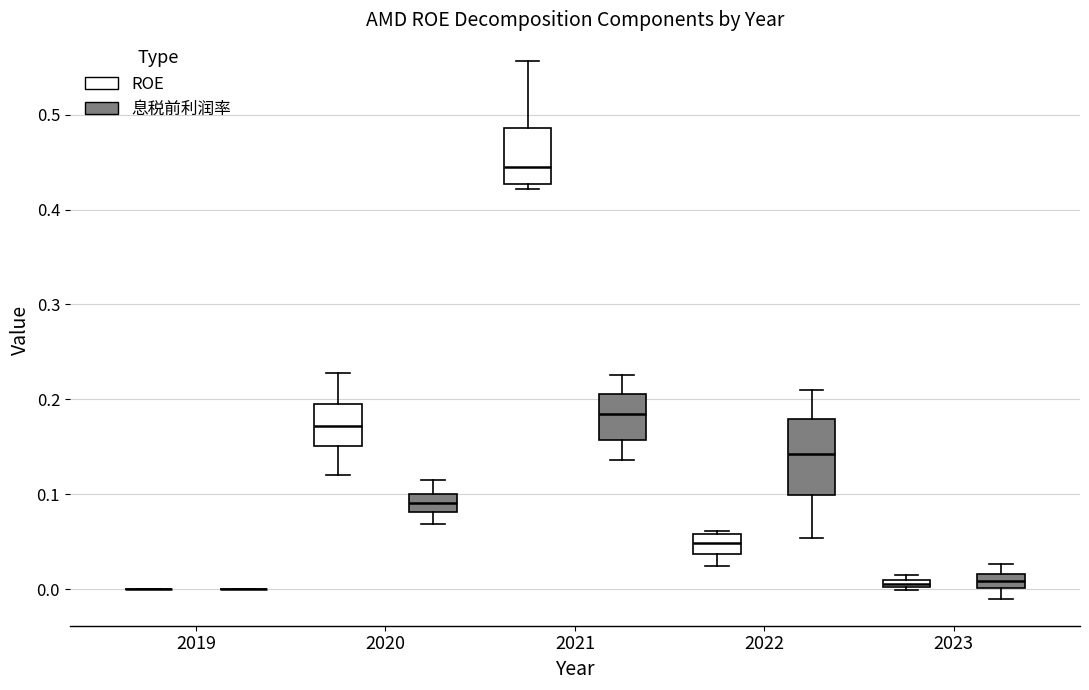

Which box is the tallest, from its lower edge to its upper edge?

2022 (息税前利润率)